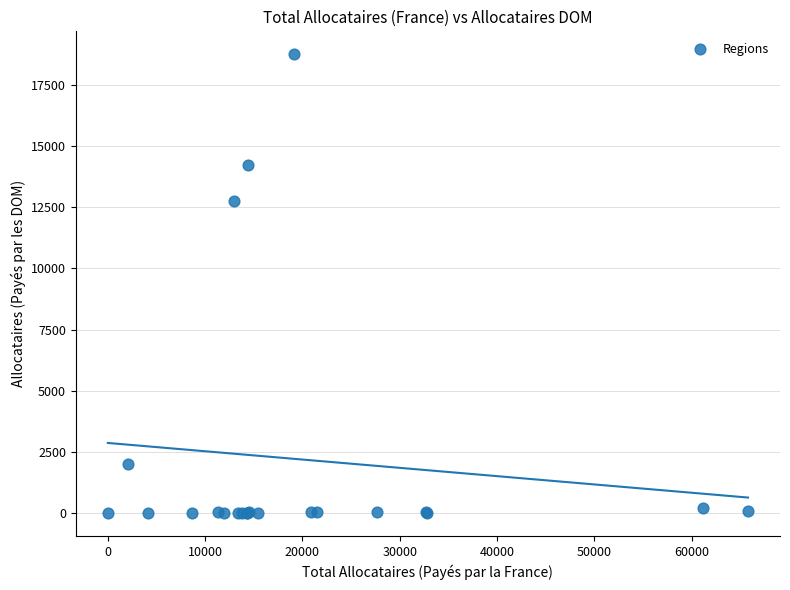

What Y value in the scatter plot is closest to 9375?

12761